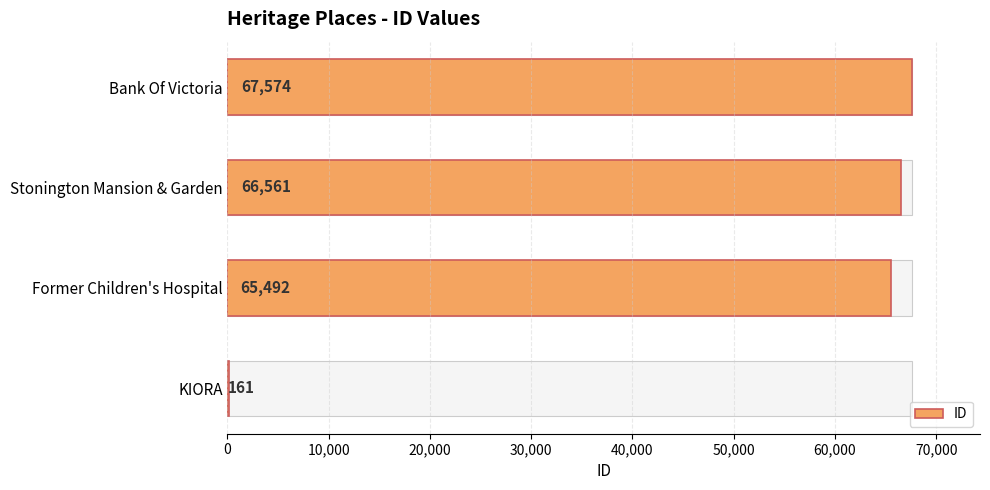

What is the value of the 3rd bar from the left?

66561